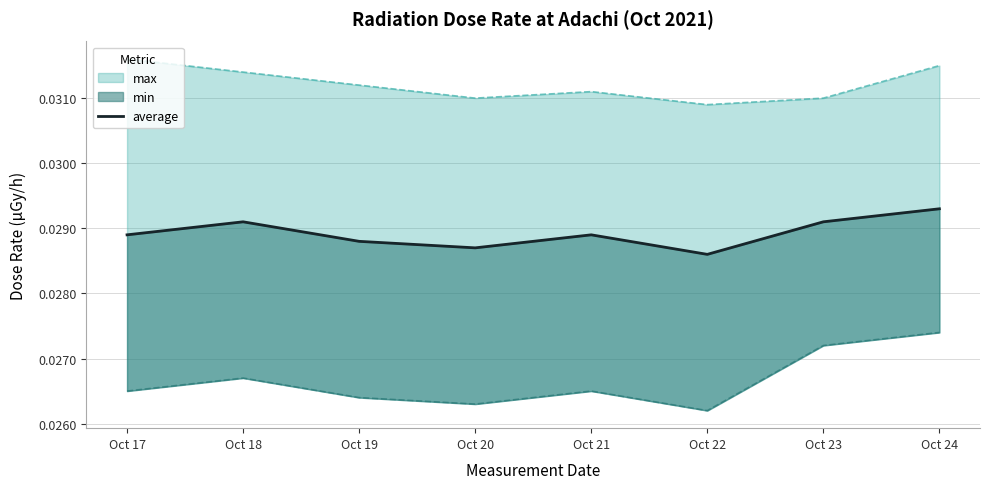

At which category does the data reach its first local valley?

Oct 20